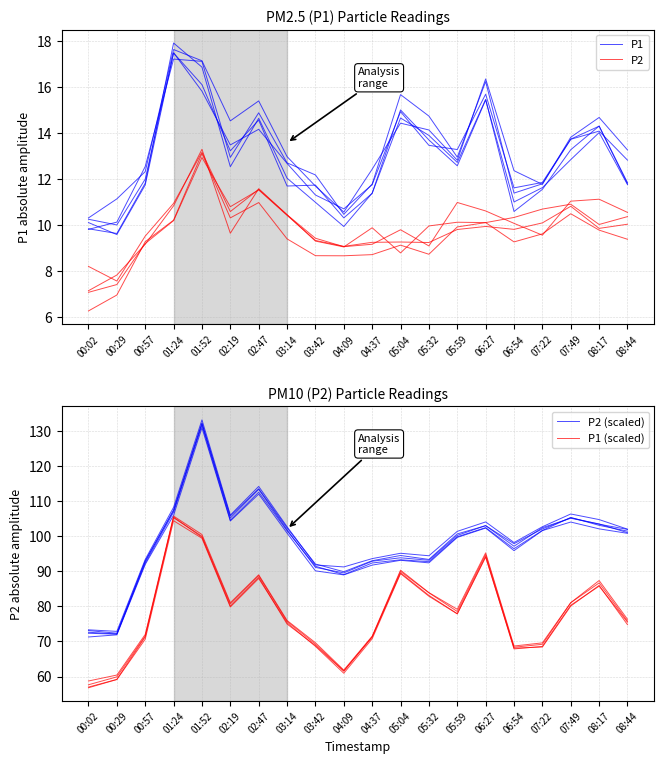

What is the lowest value of the P1 (scaled) series?

56.8